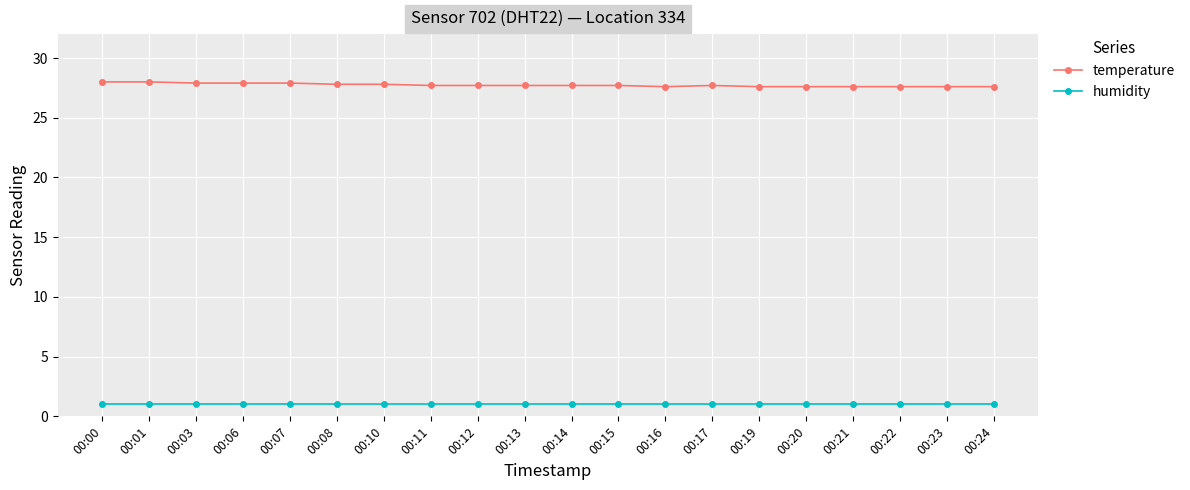

What is the sum of the temperature values at 00:23 and 00:22?

55.2